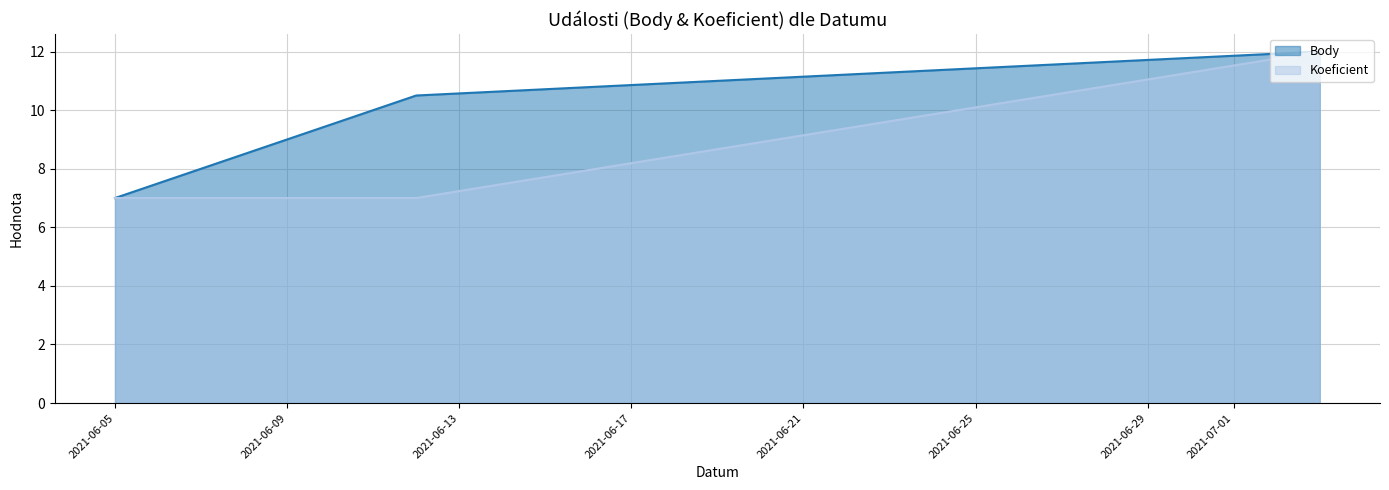

At which label does Koeficient reach its peak?

2021-07-03